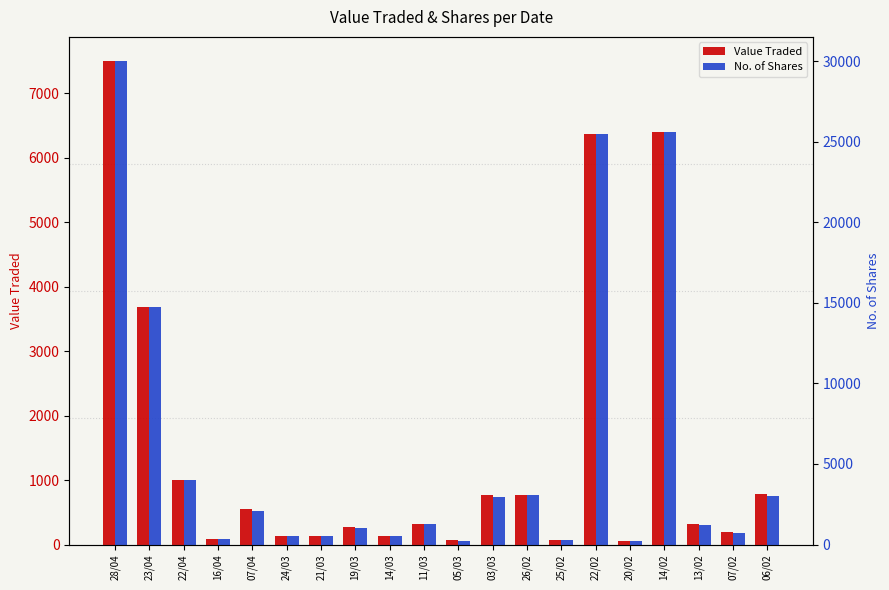

The No. of Shares series shows 781 at 06/02. True or false?

False